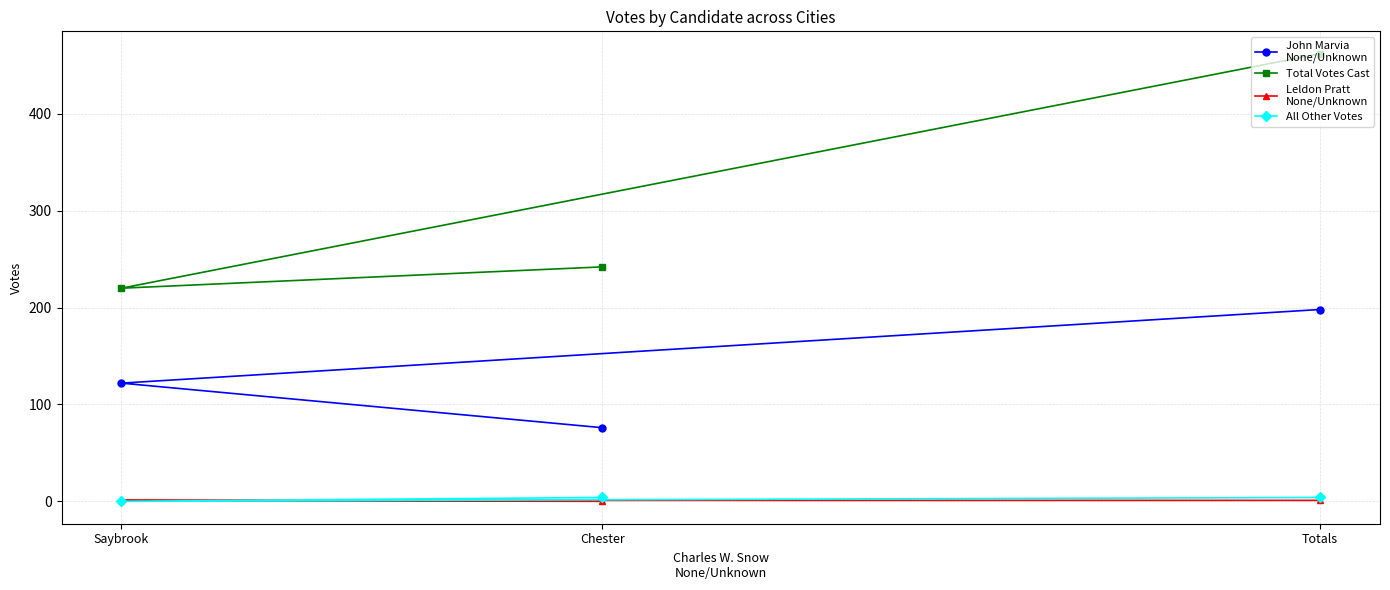

Where does the John Marvia
None/Unknown series first go above 122?

Totals